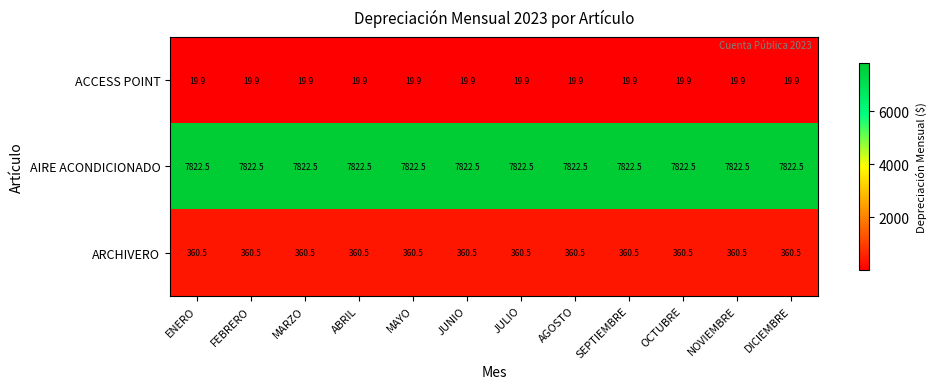

Read the AIRE ACONDICIONADO value at OCTUBRE.

7822.5